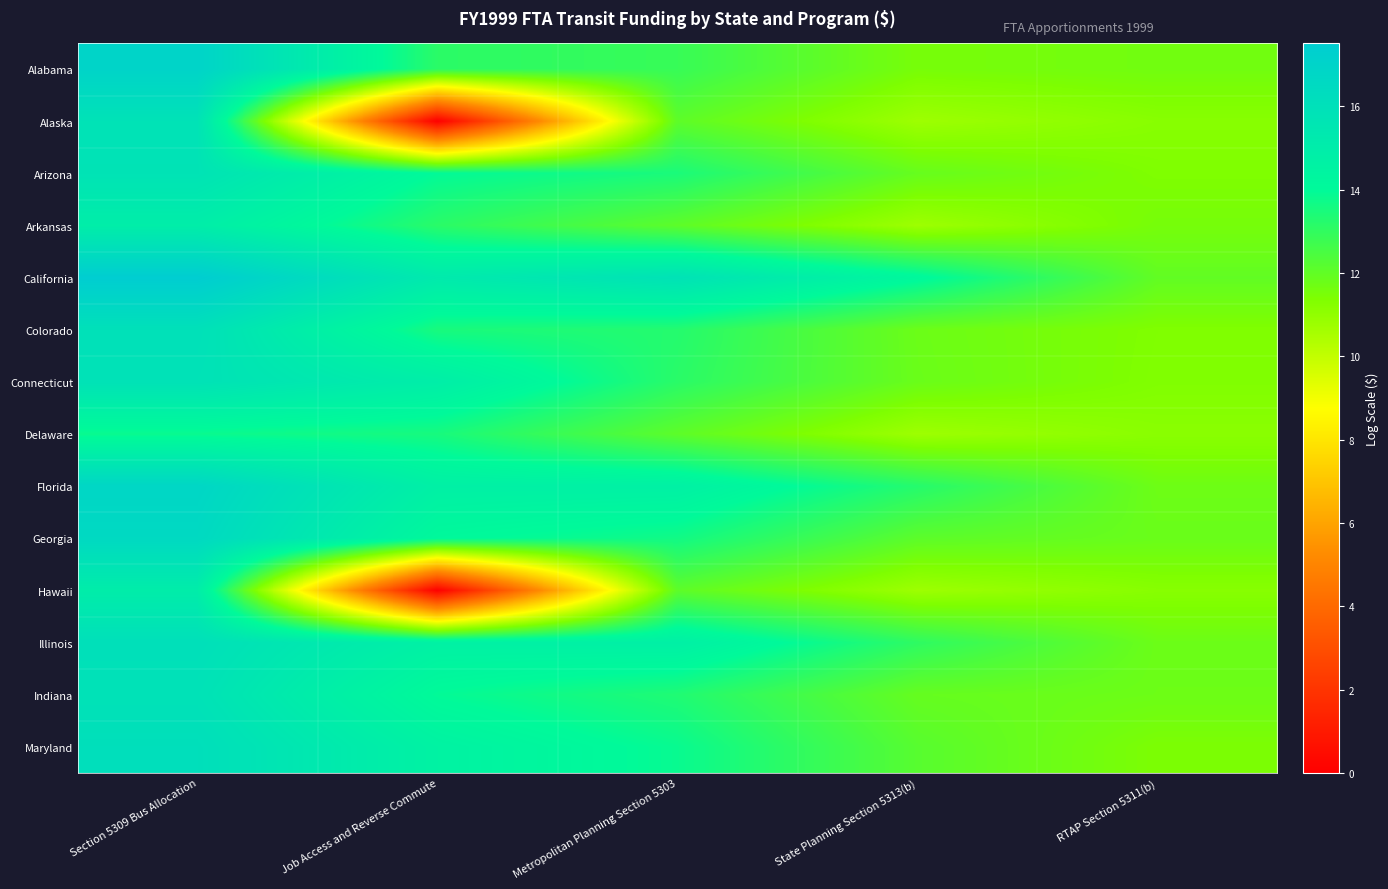

Reading left to right, transcribe all the data shown in this chart.

Alabama: Section 5309 Bus Allocation=17.0	Job Access and Reverse Commute=13.1	Metropolitan Planning Section 5303=12.9	State Planning Section 5313(b)=11.5	RTAP Section 5311(b)=11.6
Alaska: Section 5309 Bus Allocation=15.8	Job Access and Reverse Commute=0.0	Metropolitan Planning Section 5303=12.1	State Planning Section 5313(b)=10.7	RTAP Section 5311(b)=11.2
Arizona: Section 5309 Bus Allocation=15.8	Job Access and Reverse Commute=14.0	Metropolitan Planning Section 5303=13.5	State Planning Section 5313(b)=11.9	RTAP Section 5311(b)=11.4
Arkansas: Section 5309 Bus Allocation=14.9	Job Access and Reverse Commute=13.1	Metropolitan Planning Section 5303=12.1	State Planning Section 5313(b)=10.7	RTAP Section 5311(b)=11.6
California: Section 5309 Bus Allocation=17.5	Job Access and Reverse Commute=15.2	Metropolitan Planning Section 5303=15.8	State Planning Section 5313(b)=14.2	RTAP Section 5311(b)=12.0
Colorado: Section 5309 Bus Allocation=16.0	Job Access and Reverse Commute=13.5	Metropolitan Planning Section 5303=13.3	State Planning Section 5313(b)=11.8	RTAP Section 5311(b)=11.4
Connecticut: Section 5309 Bus Allocation=15.8	Job Access and Reverse Commute=14.9	Metropolitan Planning Section 5303=13.1	State Planning Section 5313(b)=11.8	RTAP Section 5311(b)=11.3
Delaware: Section 5309 Bus Allocation=13.8	Job Access and Reverse Commute=13.5	Metropolitan Planning Section 5303=12.1	State Planning Section 5313(b)=10.7	RTAP Section 5311(b)=11.2
Florida: Section 5309 Bus Allocation=16.8	Job Access and Reverse Commute=14.7	Metropolitan Planning Section 5303=14.7	State Planning Section 5313(b)=13.2	RTAP Section 5311(b)=11.7
Georgia: Section 5309 Bus Allocation=16.5	Job Access and Reverse Commute=14.1	Metropolitan Planning Section 5303=13.6	State Planning Section 5313(b)=12.1	RTAP Section 5311(b)=11.8
Hawaii: Section 5309 Bus Allocation=15.0	Job Access and Reverse Commute=0.0	Metropolitan Planning Section 5303=12.1	State Planning Section 5313(b)=10.7	RTAP Section 5311(b)=11.2
Illinois: Section 5309 Bus Allocation=16.0	Job Access and Reverse Commute=14.7	Metropolitan Planning Section 5303=14.8	State Planning Section 5313(b)=13.1	RTAP Section 5311(b)=11.8
Indiana: Section 5309 Bus Allocation=15.8	Job Access and Reverse Commute=13.9	Metropolitan Planning Section 5303=13.3	State Planning Section 5313(b)=11.9	RTAP Section 5311(b)=11.8
Maryland: Section 5309 Bus Allocation=16.1	Job Access and Reverse Commute=14.6	Metropolitan Planning Section 5303=13.8	State Planning Section 5313(b)=12.2	RTAP Section 5311(b)=11.4